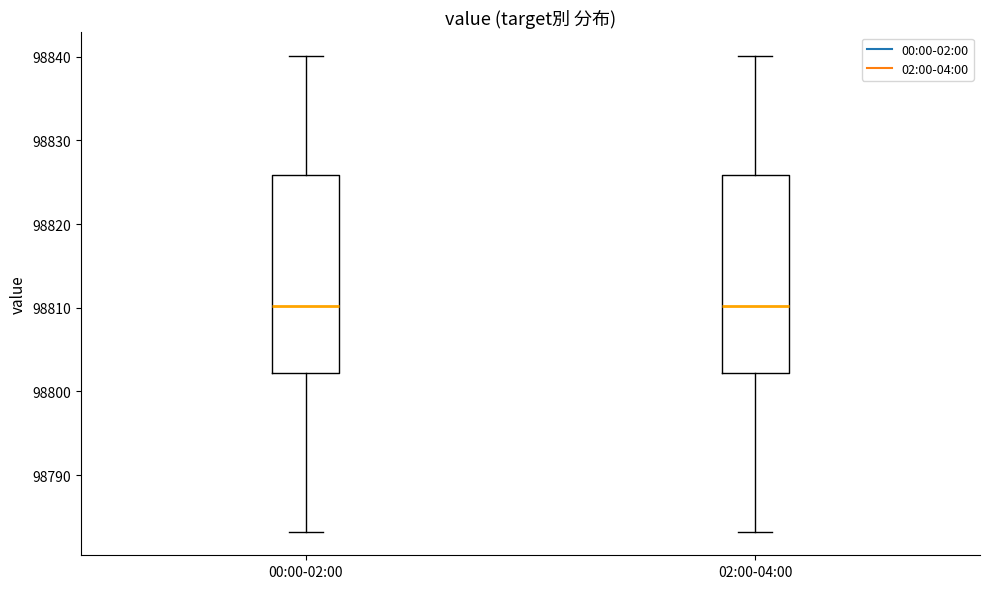

Reading left to right, transcribe this box plot: for each box, give where its median line is, the range the box spans, and where its two whiskers end, as read against the y-axis. The values are not printed on the chart, so give them approximately, as read against the axis.

00:00-02:00: median 98810, box 98802 to 98826, whiskers 98783 to 98840
02:00-04:00: median 98810, box 98802 to 98826, whiskers 98783 to 98840